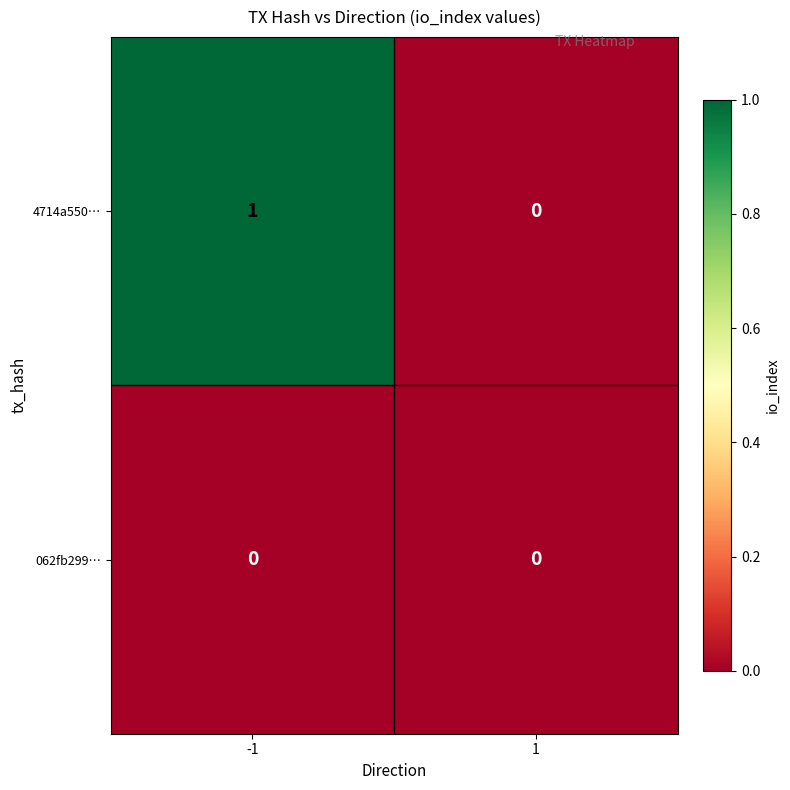

Reading left to right, what are all the values shown in this chart?

4714a550…: 1	0
062fb299…: 0	0